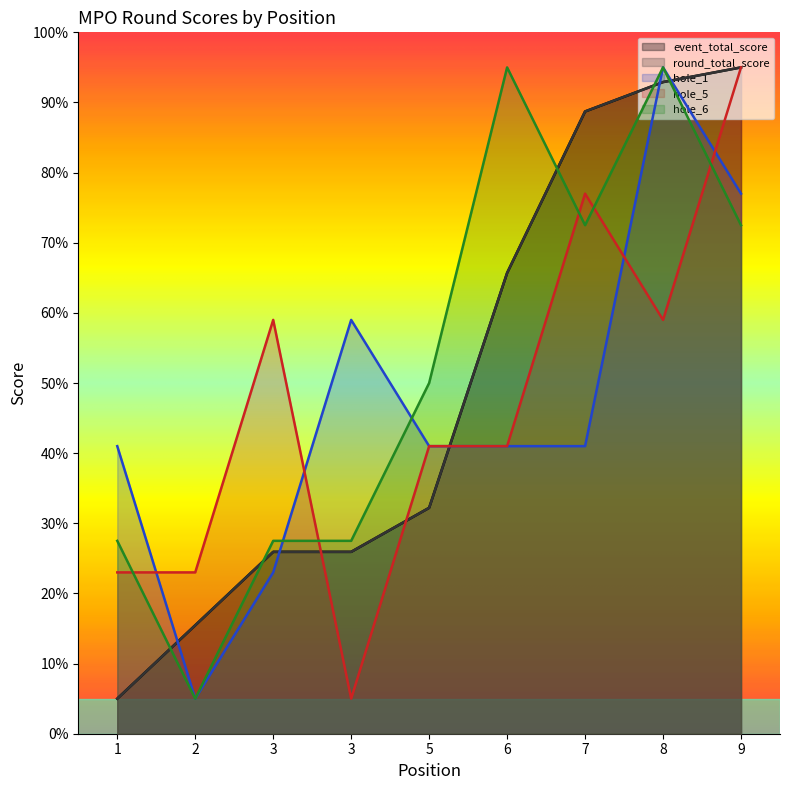

Reading left to right, what are all the values shown in this chart?

event_total_score: 5.0	15.5	25.9	25.9	32.2	65.7	88.7	92.9	95.0
round_total_score: 5.0	15.5	25.9	25.9	32.2	65.7	88.7	92.9	95.0
hole_1: 41.0	5.0	23.0	59.0	41.0	41.0	41.0	95.0	77.0
hole_5: 23.0	23.0	59.0	5.0	41.0	41.0	77.0	59.0	95.0
hole_6: 27.5	5.0	27.5	27.5	50.0	95.0	72.5	95.0	72.5